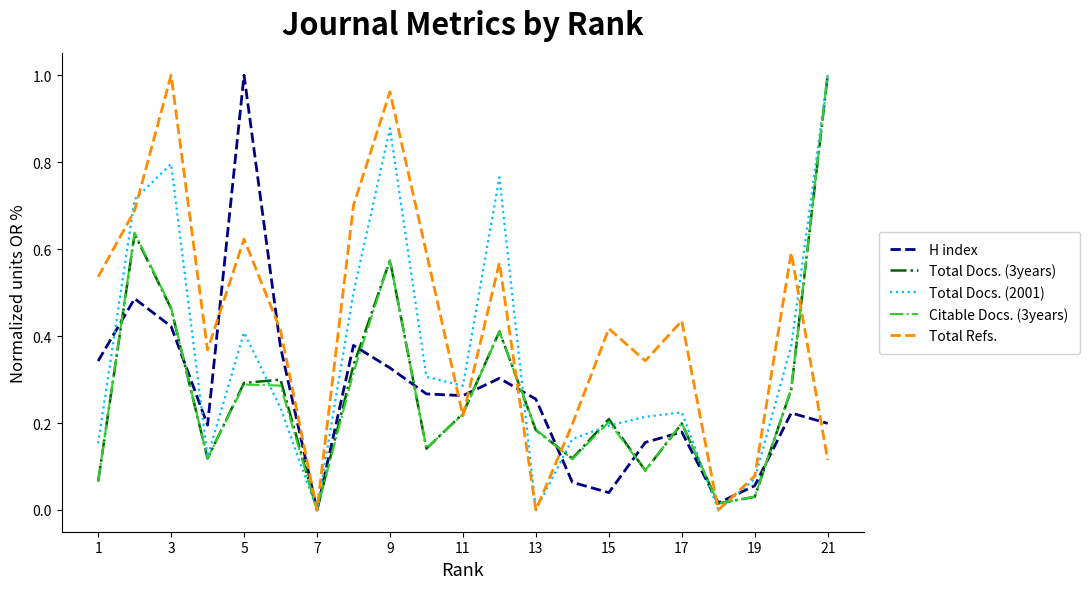

Which series has the largest total across all categories?

Total Refs.